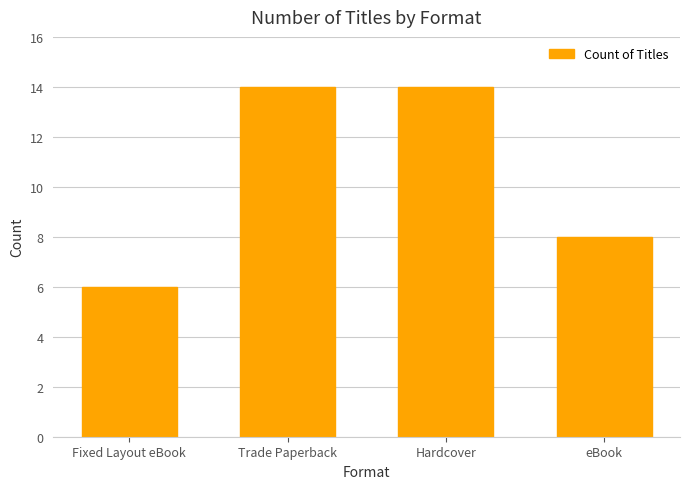

How many values are below 14?

2